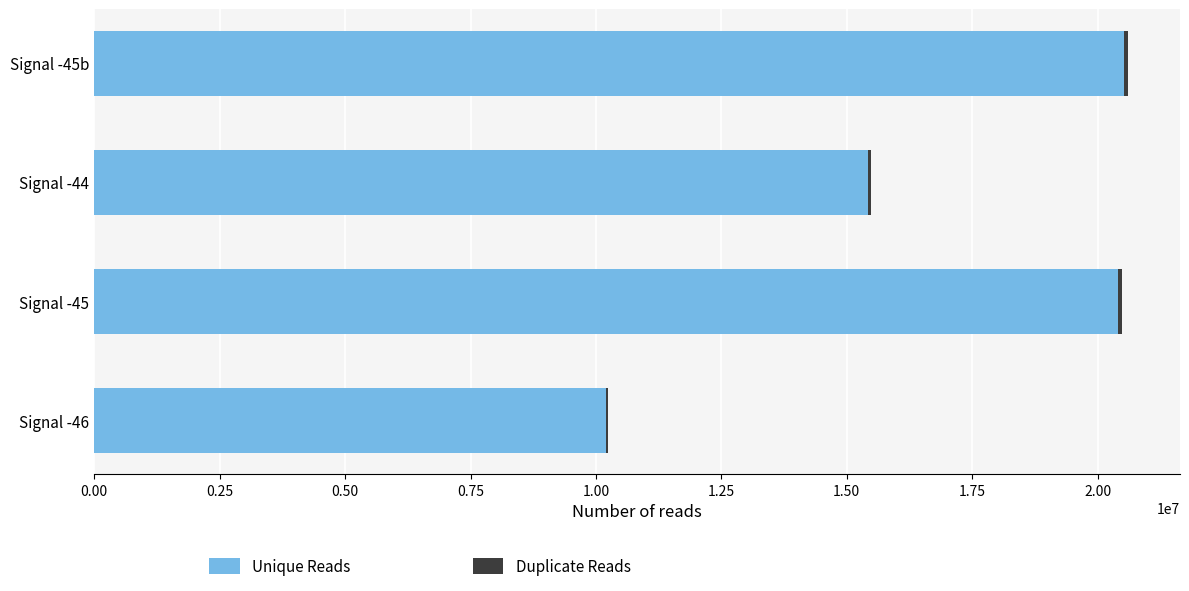

What is the sum of all Unique Reads values?

66549103